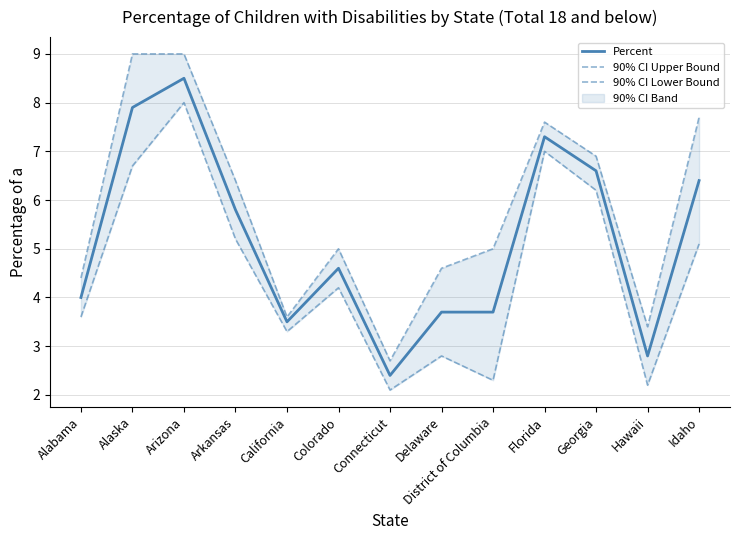

What is the value of the Percent point at the 10th from the left?

7.3